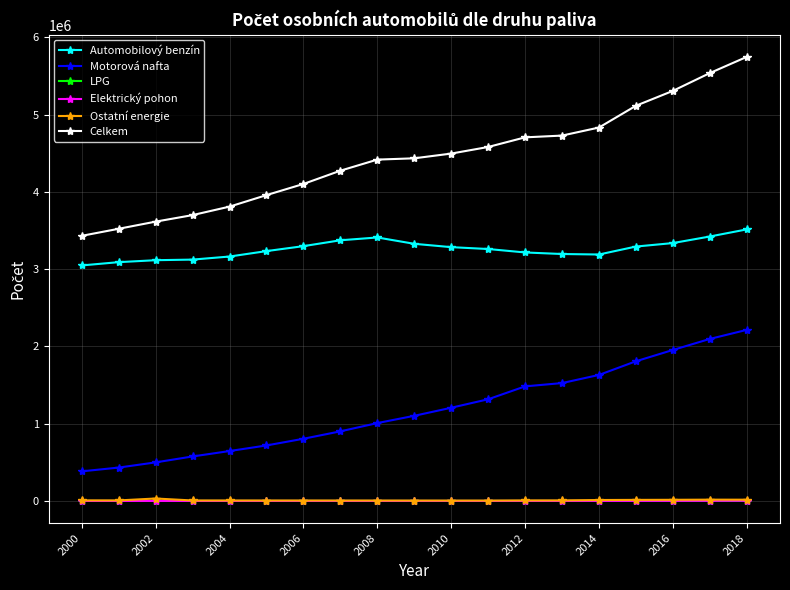

What is the greatest value displayed?

5747913